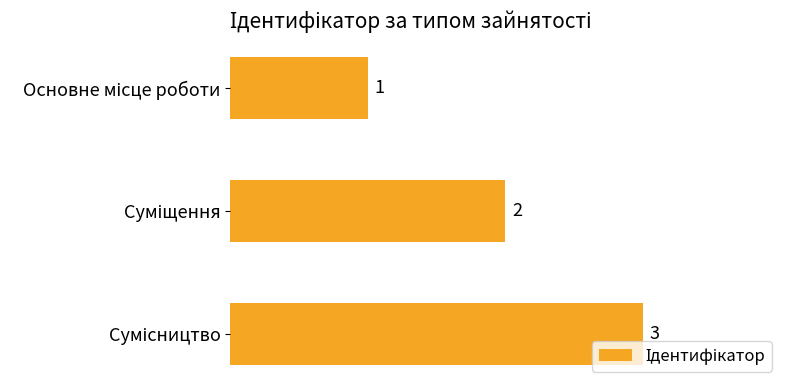

What is the value of the 3rd bar from the top?

3